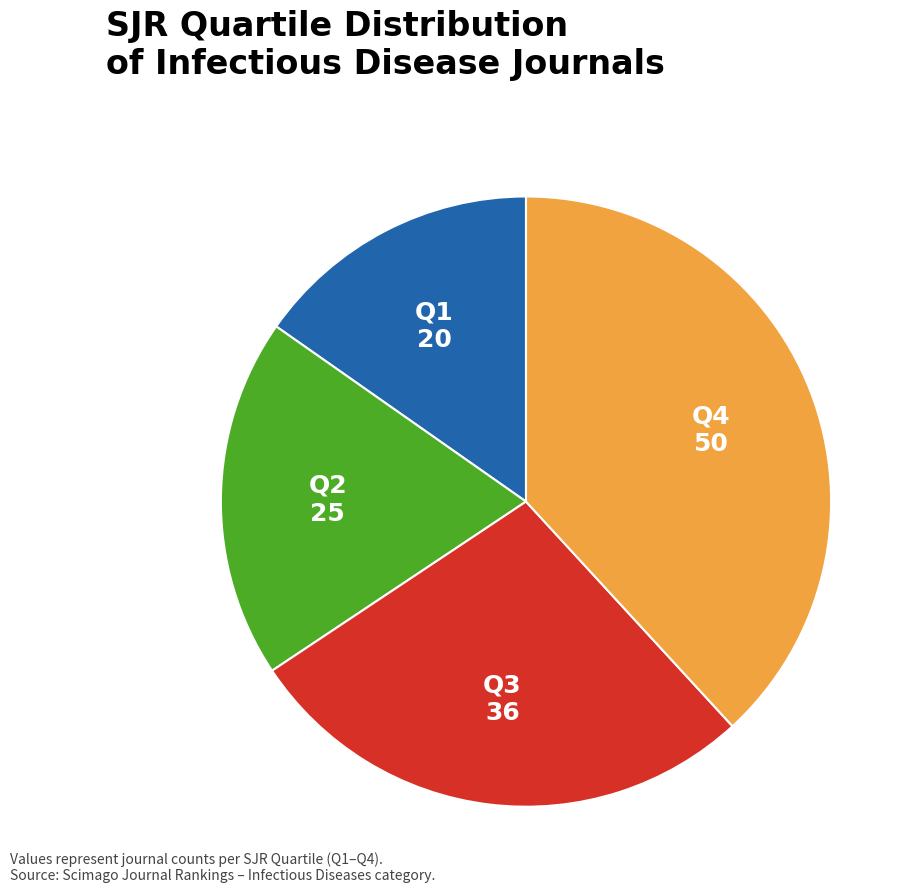

Count the number of slices in the pie.

4